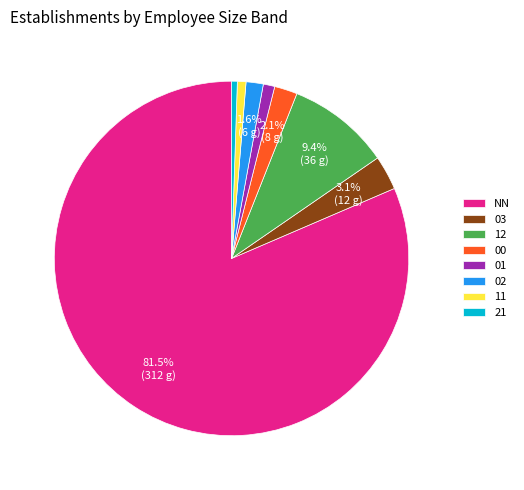

Is the sum of 21 and 11 greater than half?

No